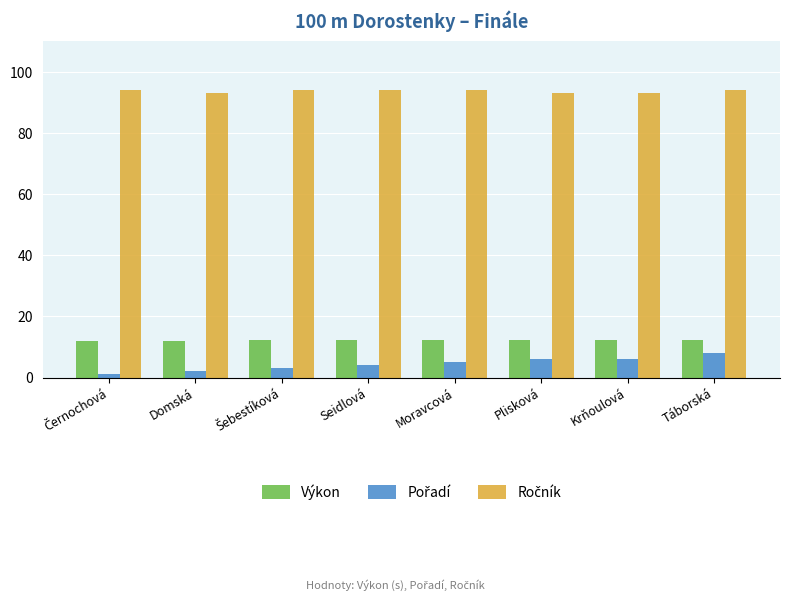

How many bars are there in total?

24